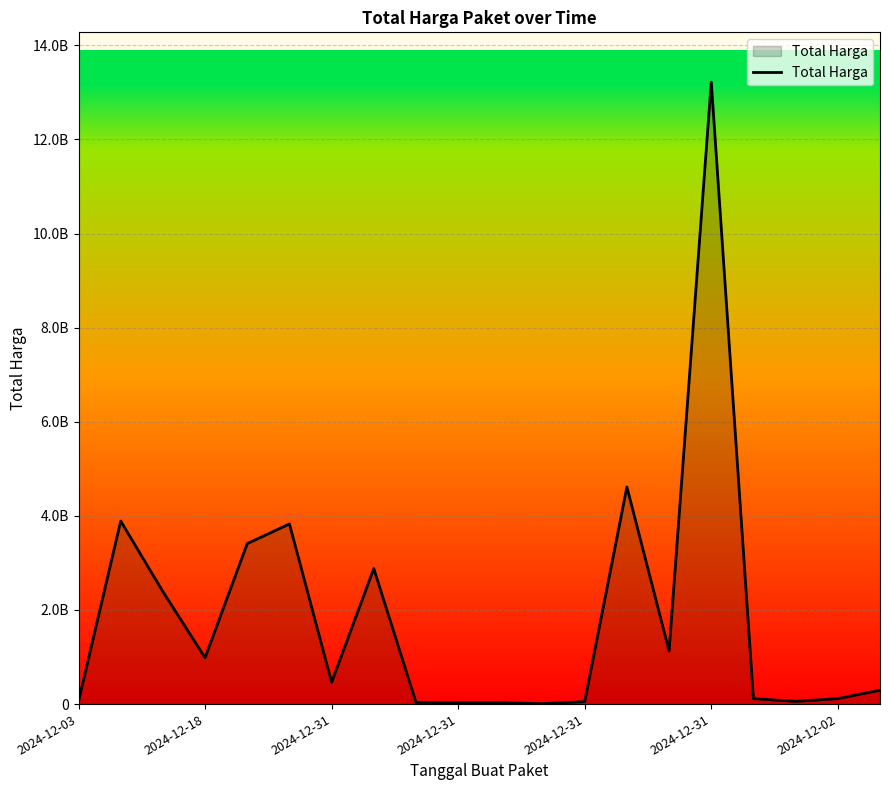

Is this an area chart (filled region under the line)?

Yes